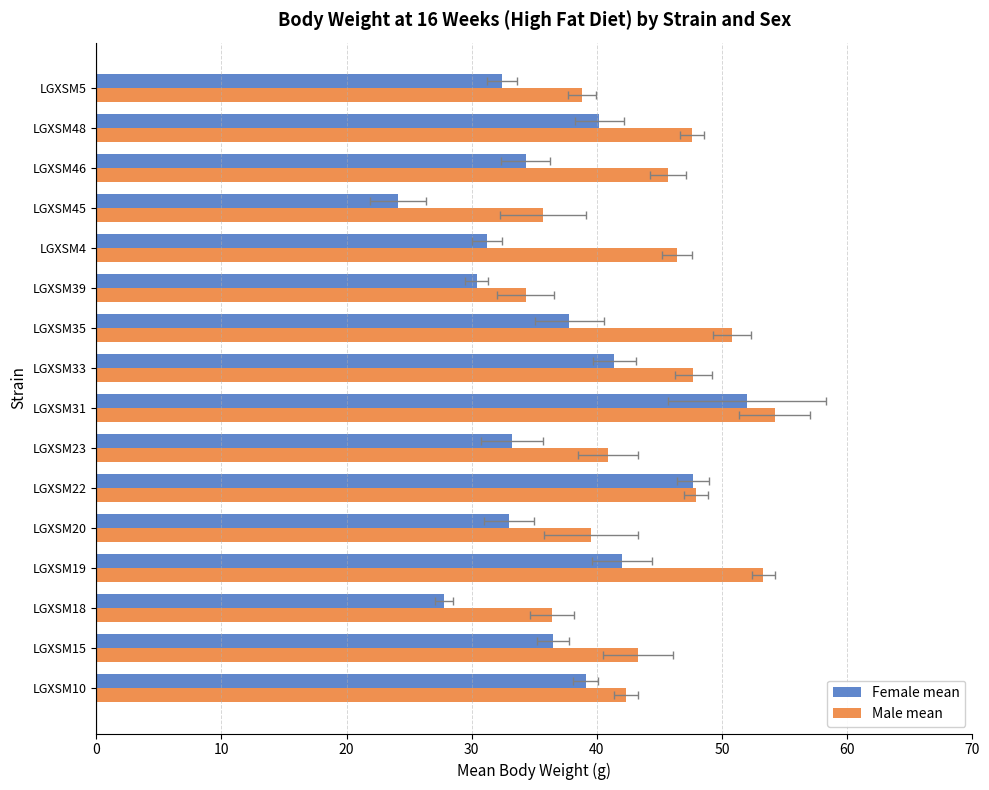

Which series changed the most between LGXSM18 and LGXSM22?

Female mean